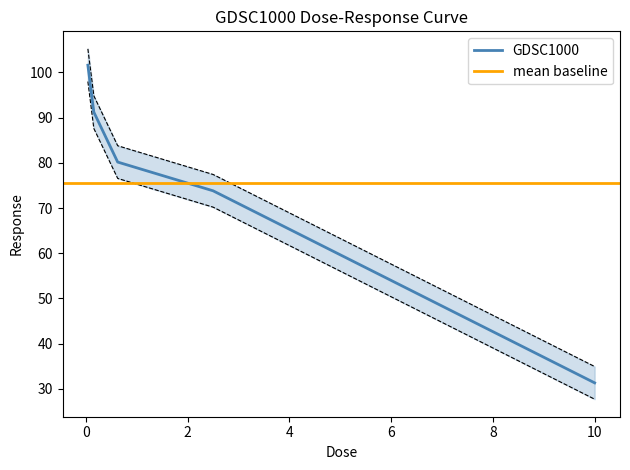

The chart shows a value of 145.3 at 0.625. True or false?

False